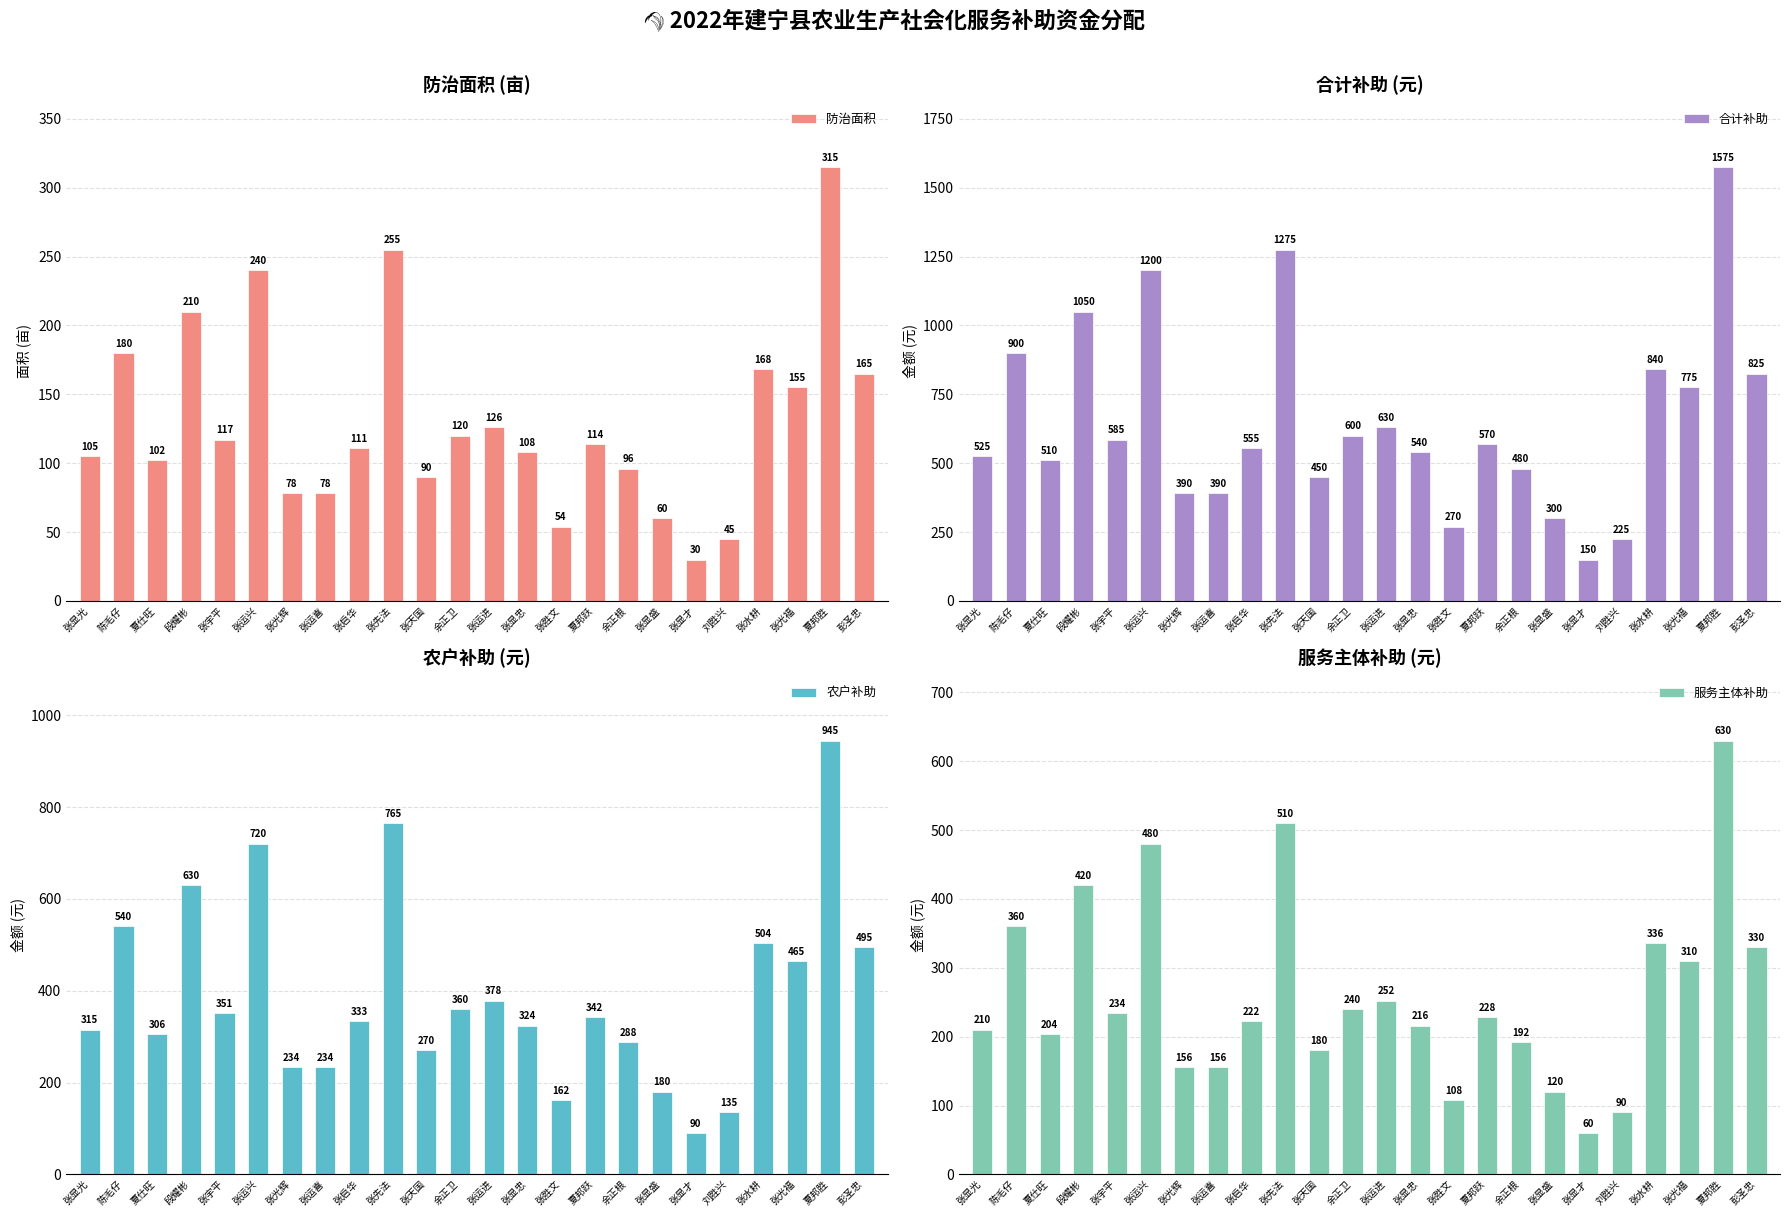

How many values in the 农户补助 series exceed 342?

11